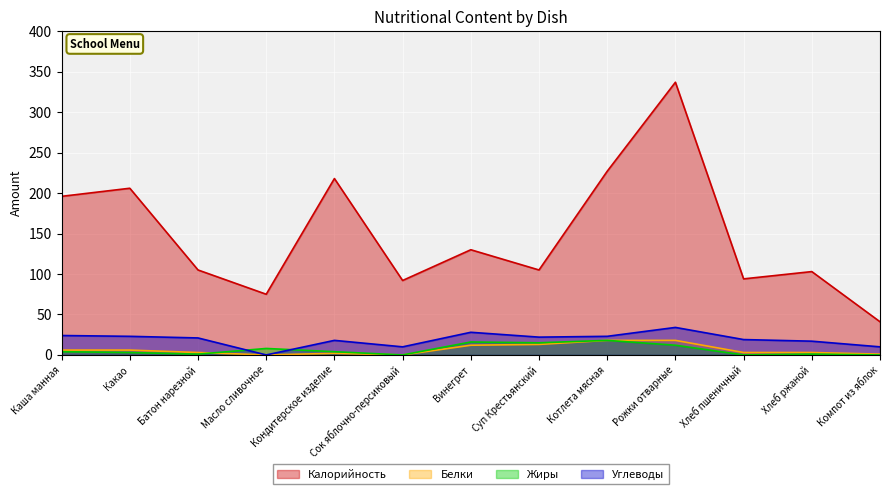

What is the difference between the Белки values at Каша манная and Компот из яблок?

5